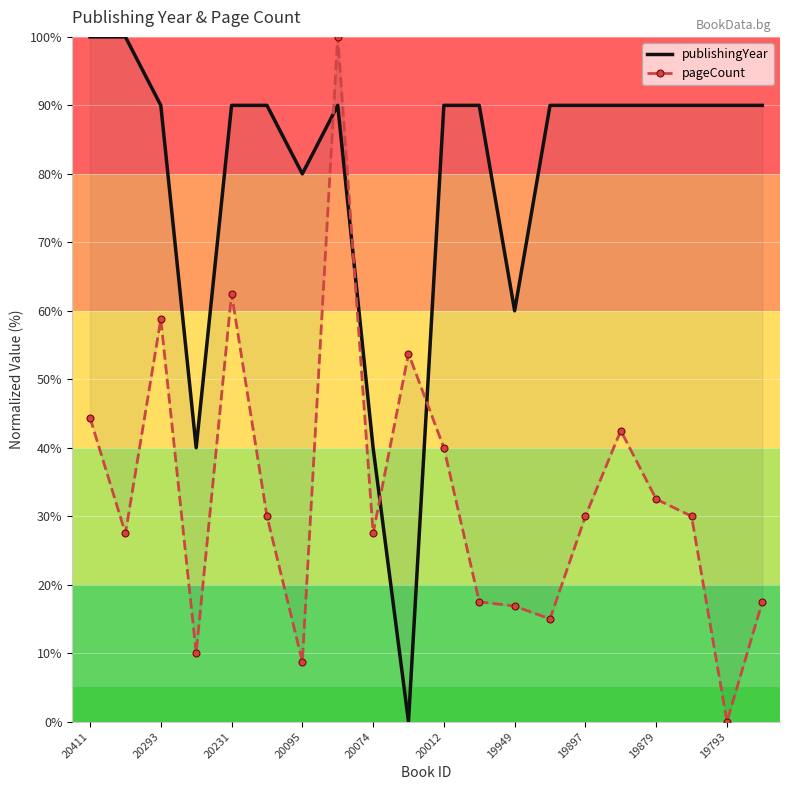

Which series has the largest range (max minus min)?

publishingYear